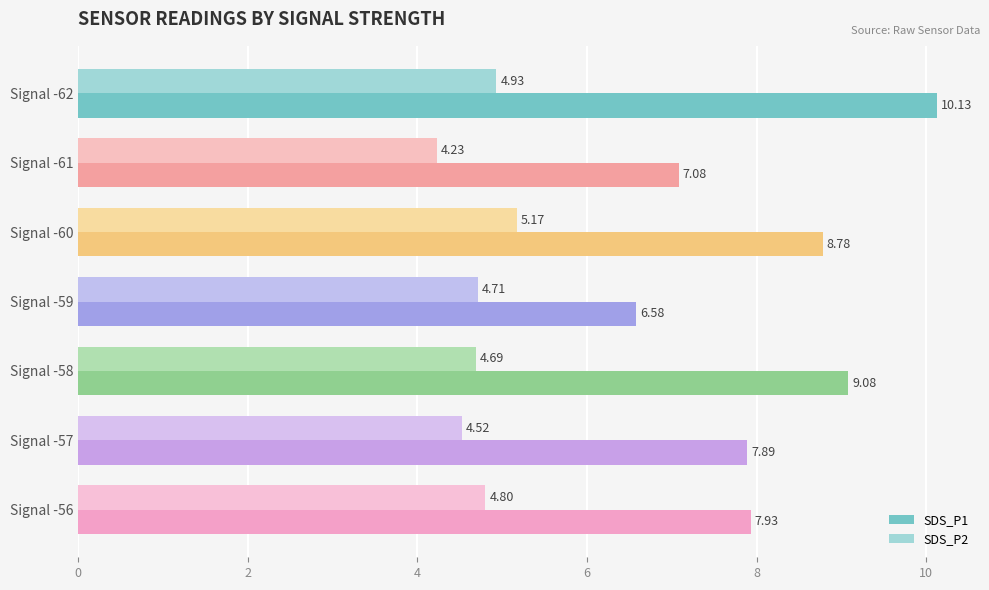

At which label is SDS_P1 closest to 8?

Signal -56